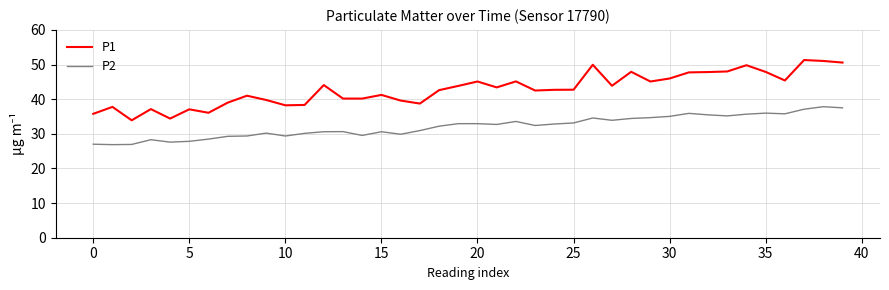

What is the lowest value of the P2 series?

26.9